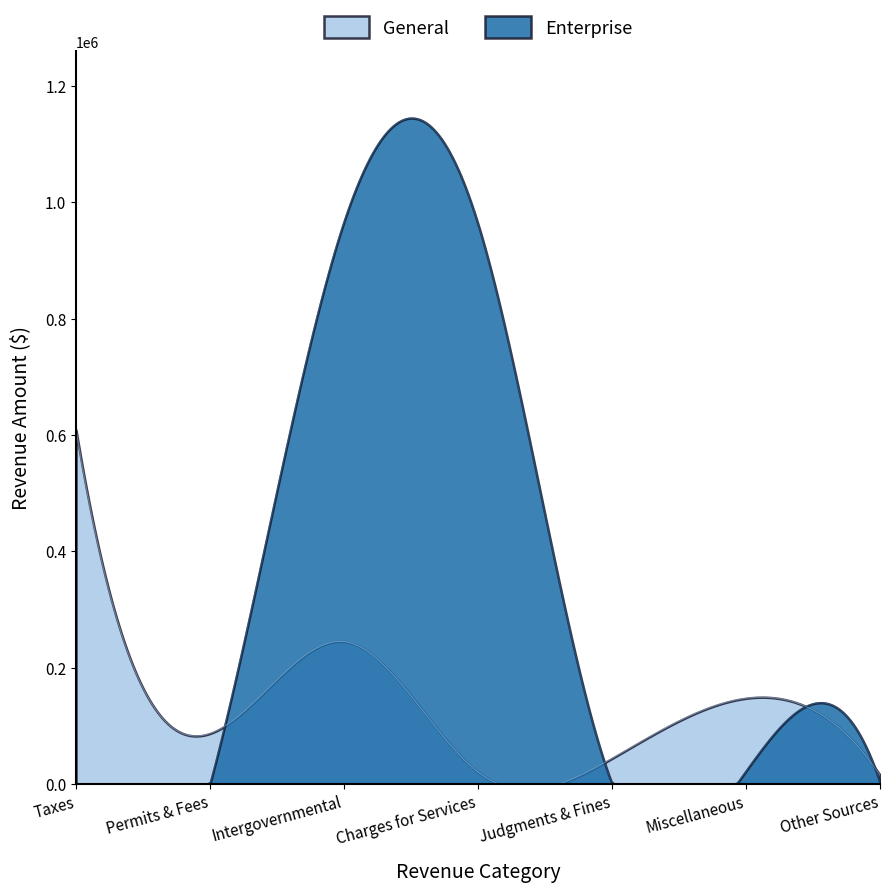

Rank the series at Intergovernmental from lowest to highest value.

General, Enterprise